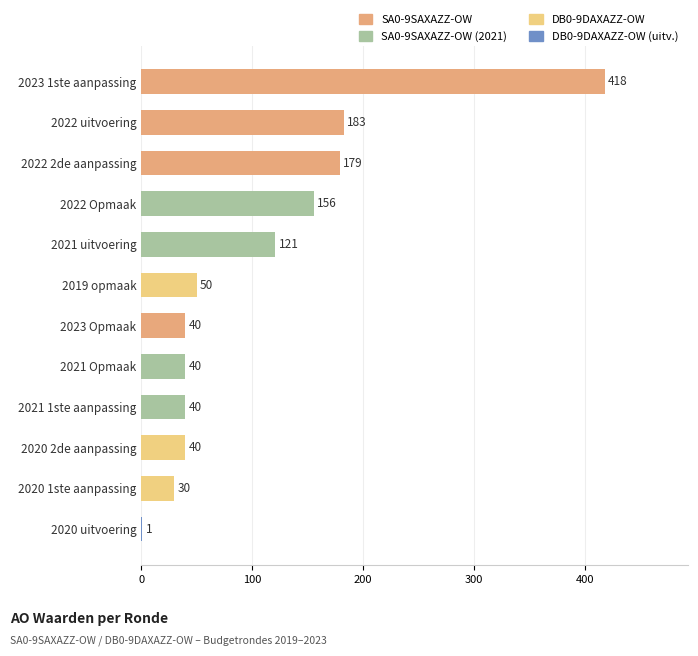

Between 2022 uitvoering and 2020 2de aanpassing, which is larger?

2022 uitvoering